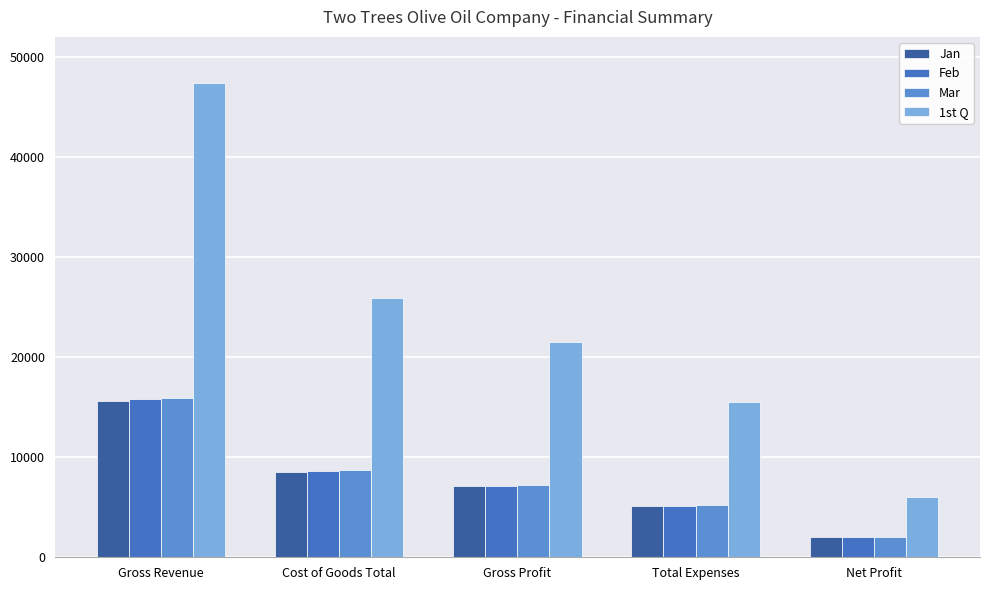

Which series has the largest total across all categories?

1st Q